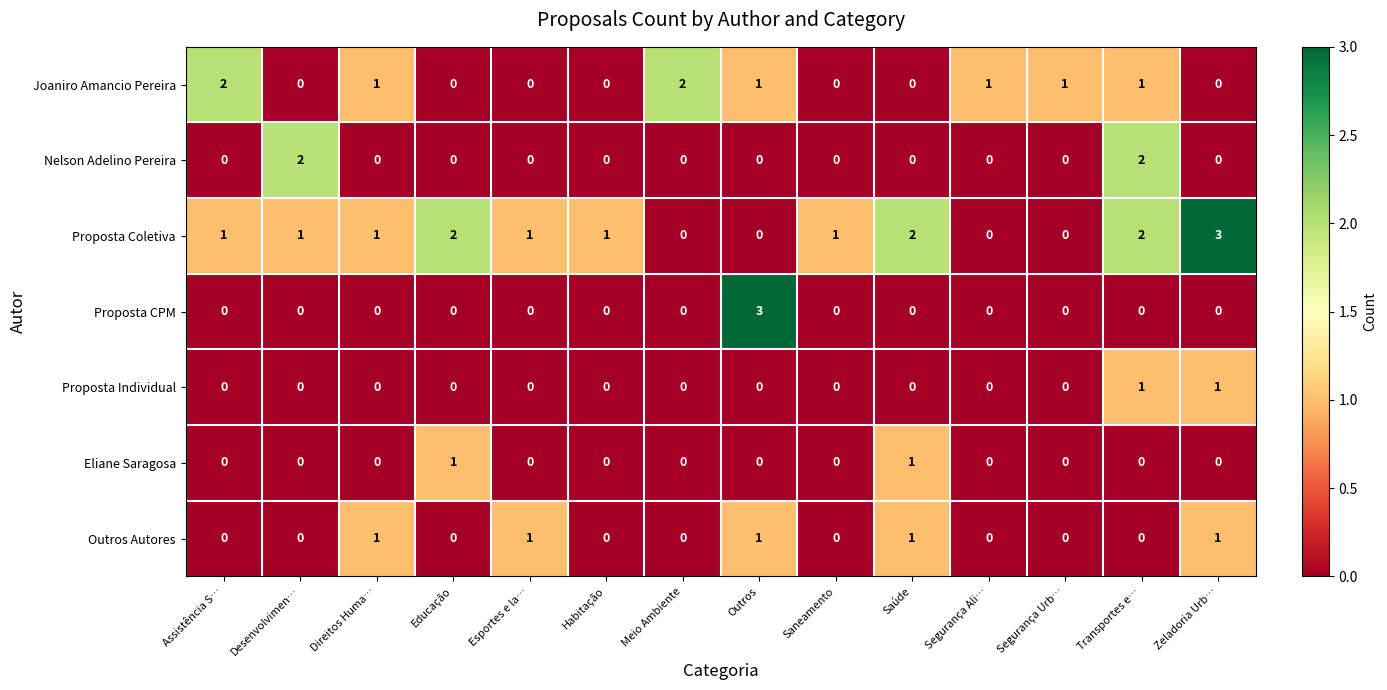

What is the sum of all Proposta CPM values?

3